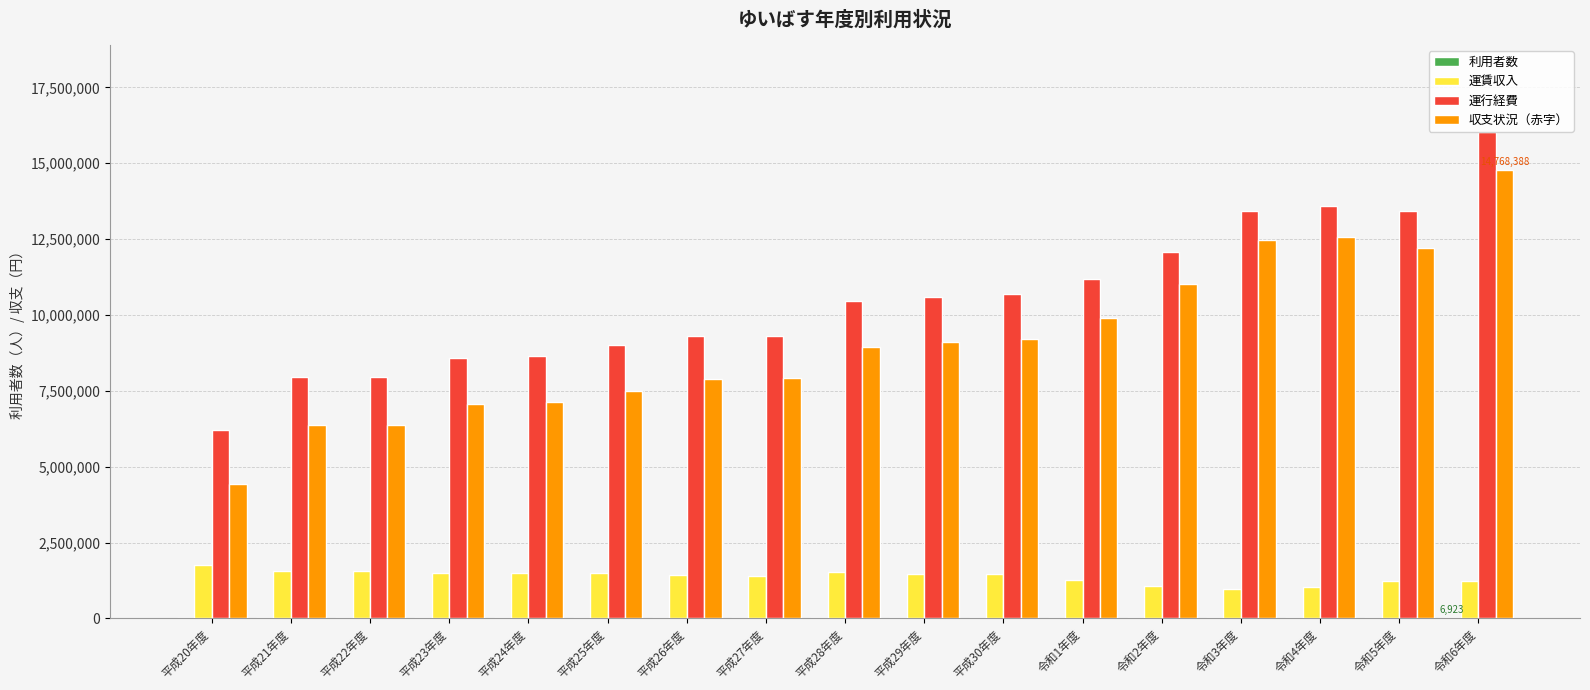

Are the bars horizontal?

No